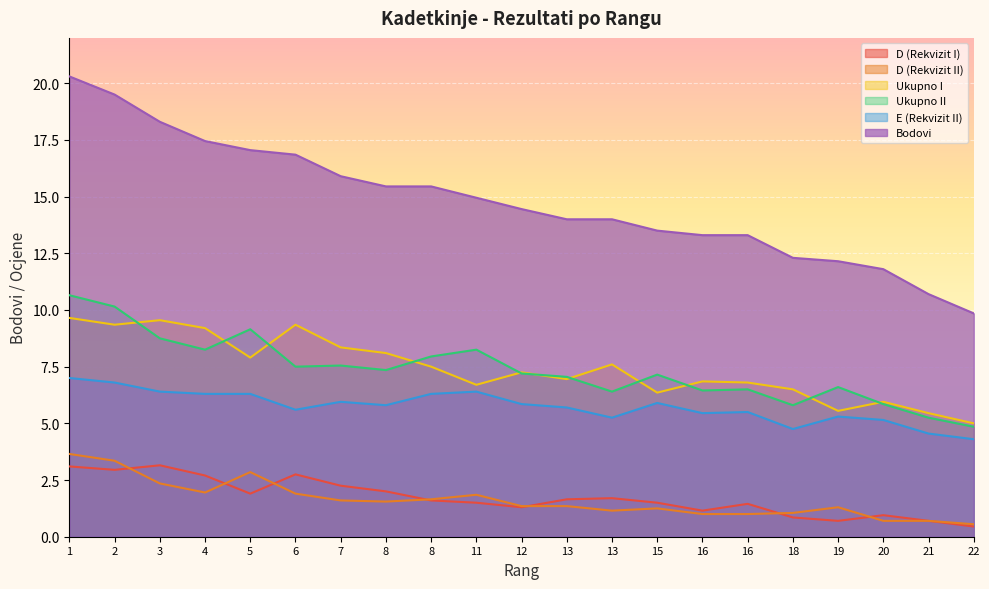

What is the value of the D (Rekvizit I) point at the 15th from the left?

1.1